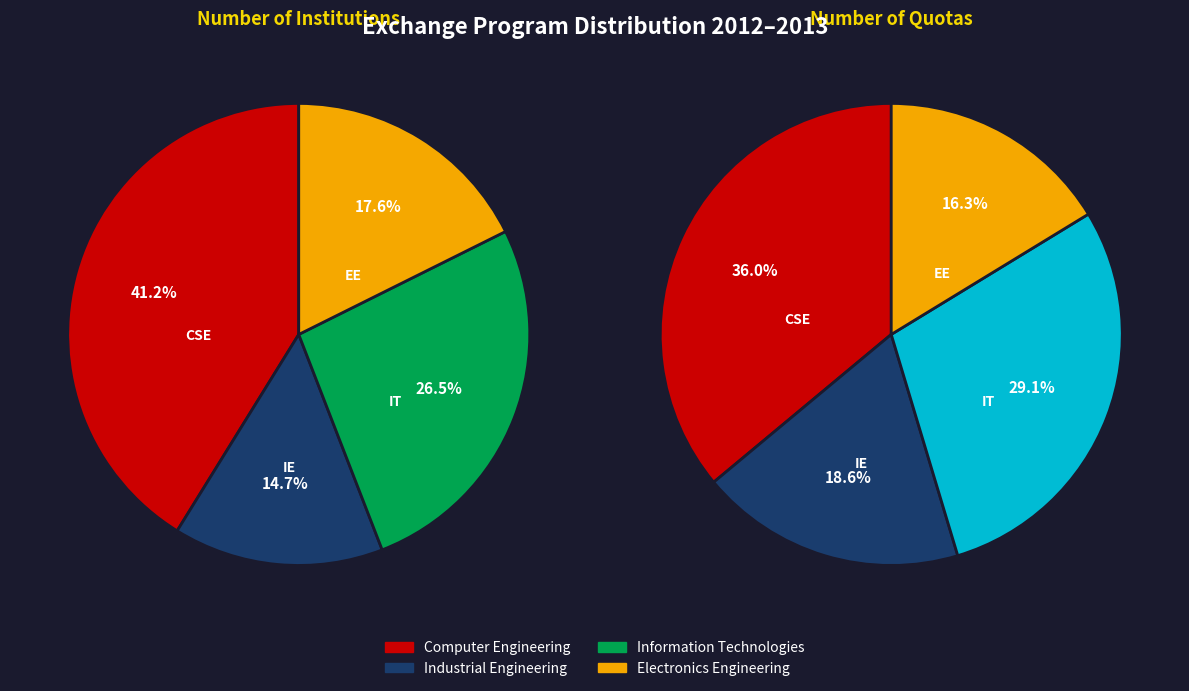

Rank the categories by value from lowest to highest.

Industrial Engineering, Electronics Engineering, Information Technologies, Computer Engineering